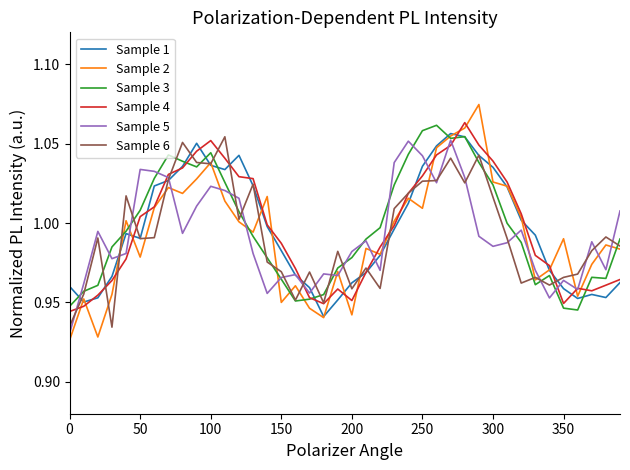

Does the chart have visible grid lines?

No